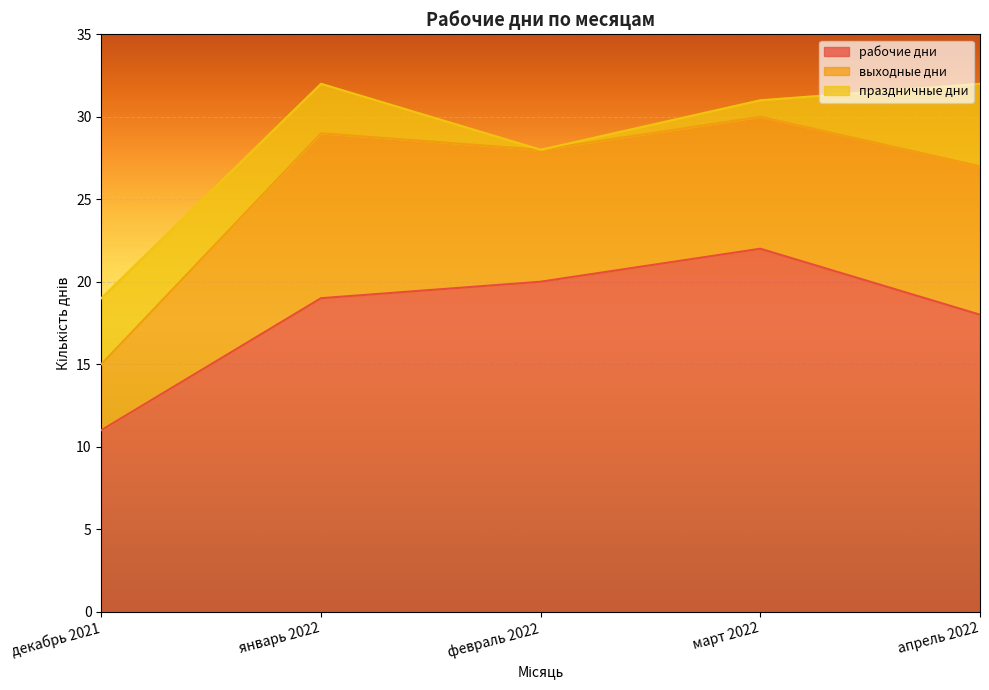

Which series has the largest range (max minus min)?

рабочие дни